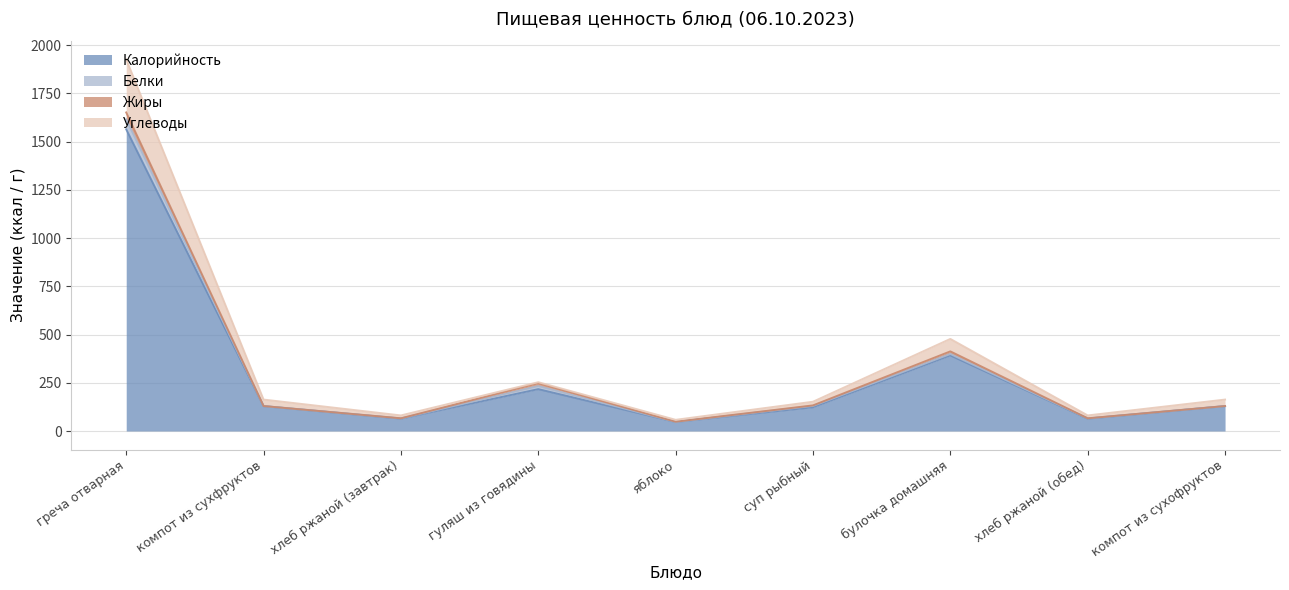

What is the maximum value for Калорийность?

1563.8